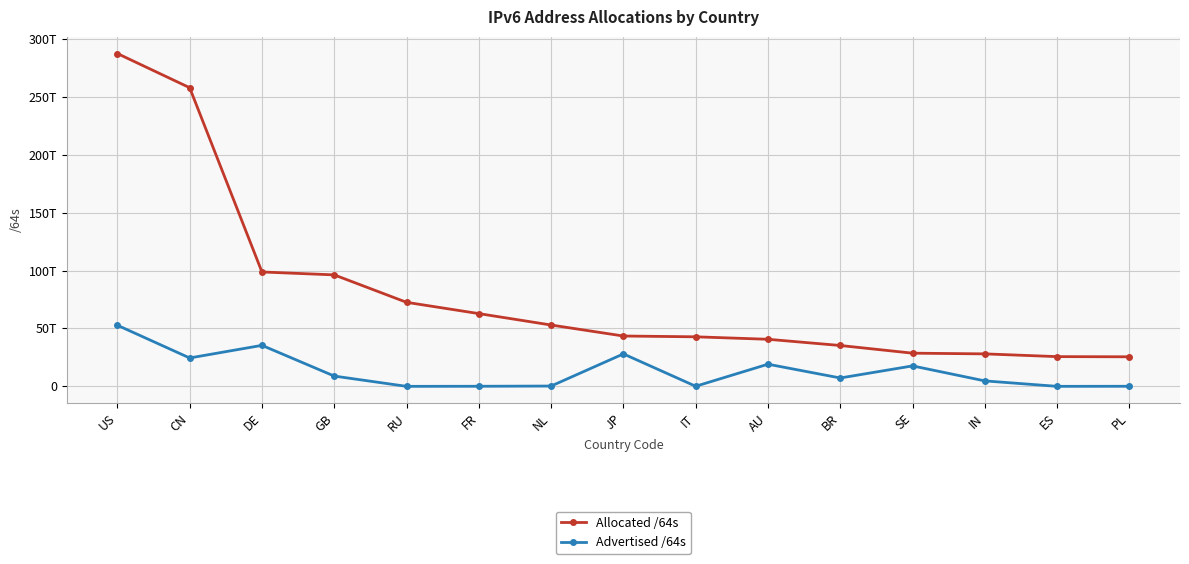

What is the smallest value displayed?

4296015872